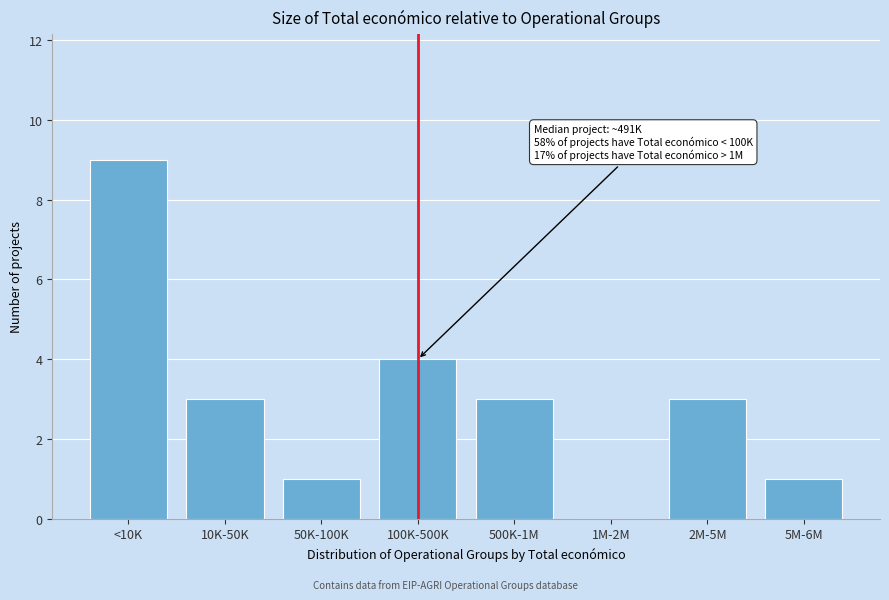

Reading left to right, what are all the values shown in this chart?

<10K=9	10K-50K=3	50K-100K=1	100K-500K=4	500K-1M=3	1M-2M=0	2M-5M=3	5M-6M=1